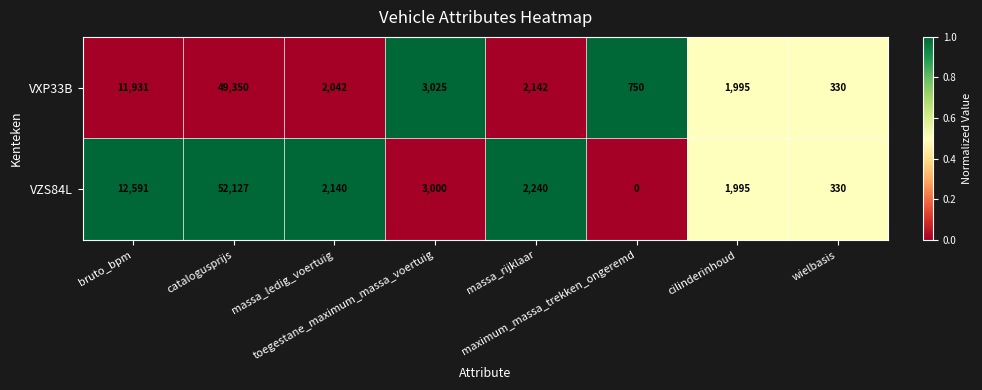

List the series in order of their overall mean, lowest first.

VXP33B, VZS84L